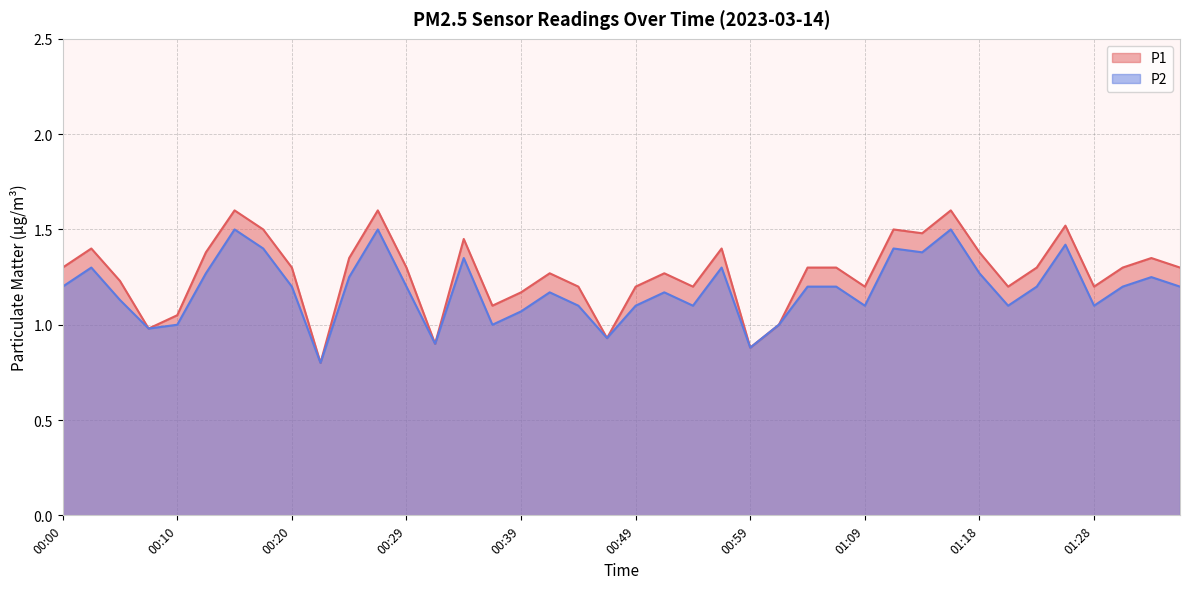

What is the total value across all series at 01:06?

2.5